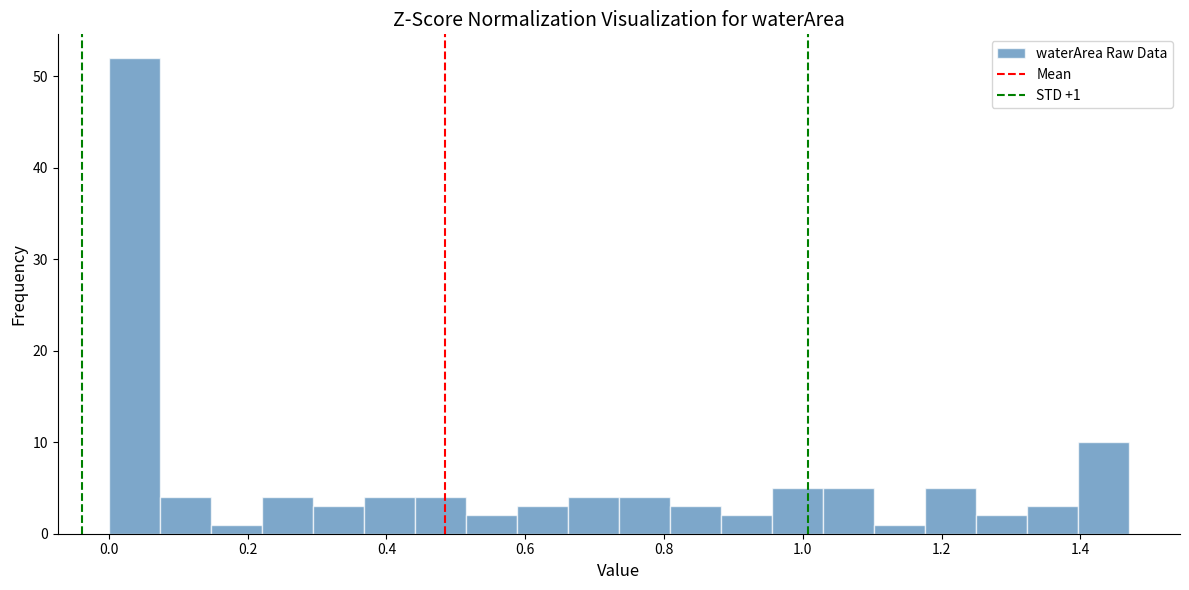

Read against the x-axis, roughly where is the centre of the tallest bar?

0.04